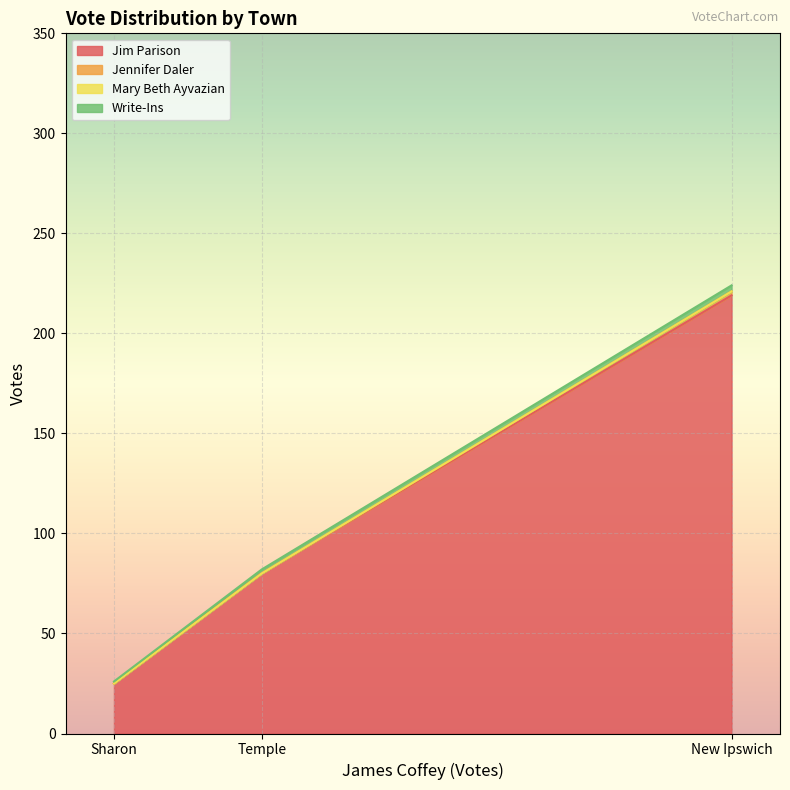

Which category has the highest value in the Jim Parison series?

New Ipswich